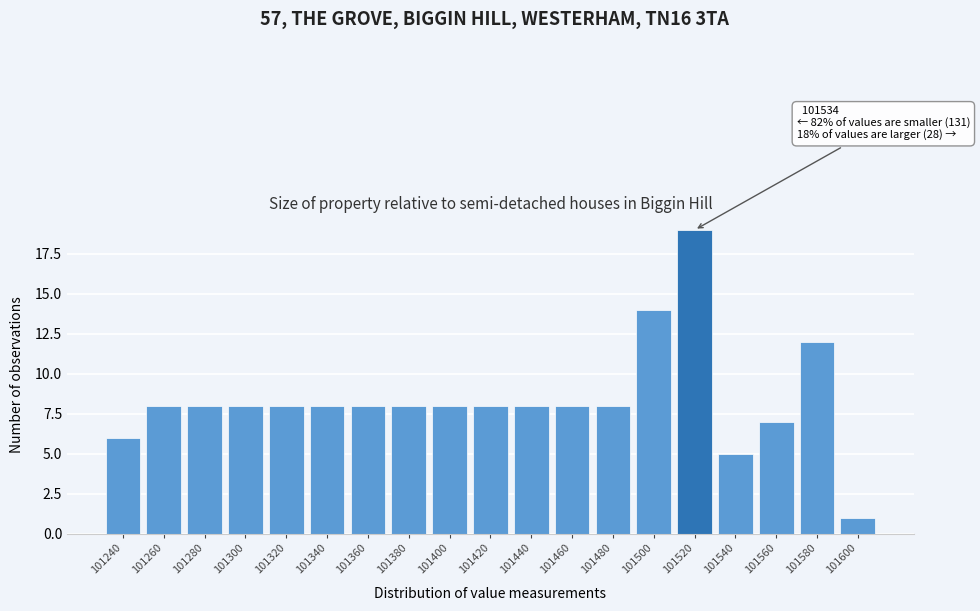

Reading right to left, extract all data points from this chart.

101600=1	101580=12	101560=7	101540=5	101520=19	101500=14	101480=8	101460=8	101440=8	101420=8	101400=8	101380=8	101360=8	101340=8	101320=8	101300=8	101280=8	101260=8	101240=6